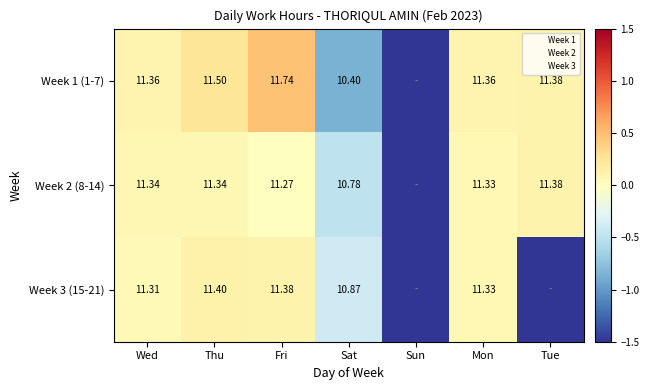

At how many categories does at least one series exceed -4?

6